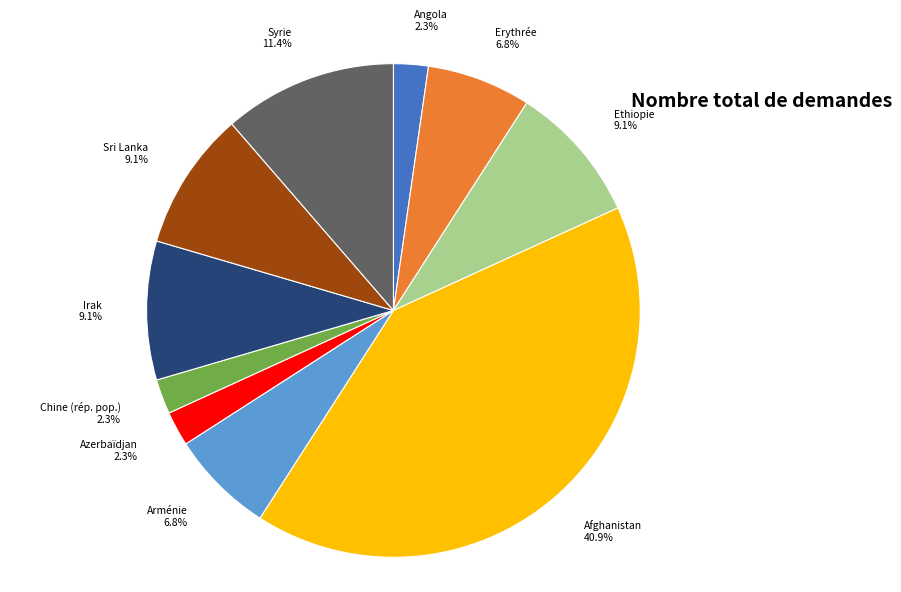

Is it true that Erythrée is 22% of the pie?

False